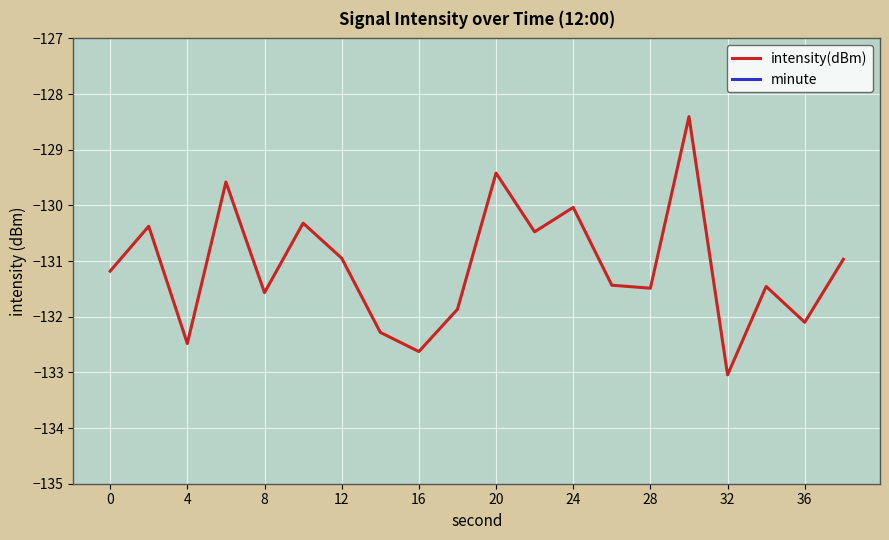

Which category has the lowest value in the intensity(dBm) series?

32